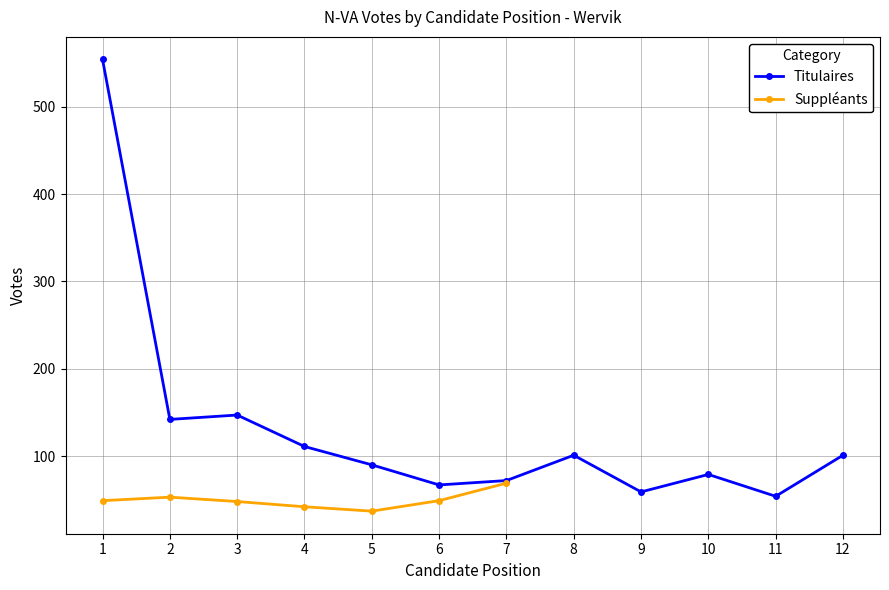

List the labels in order of value, smallest first.

11, 9, 6, 7, 10, 5, 8, 12, 4, 2, 3, 1